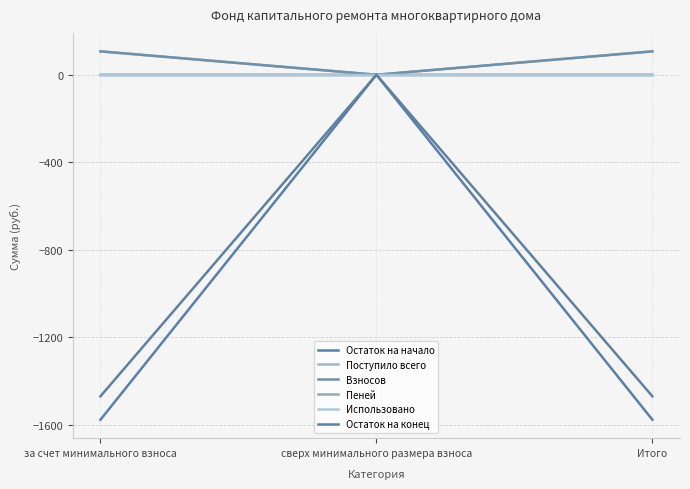

How many lines are shown in the chart?

6